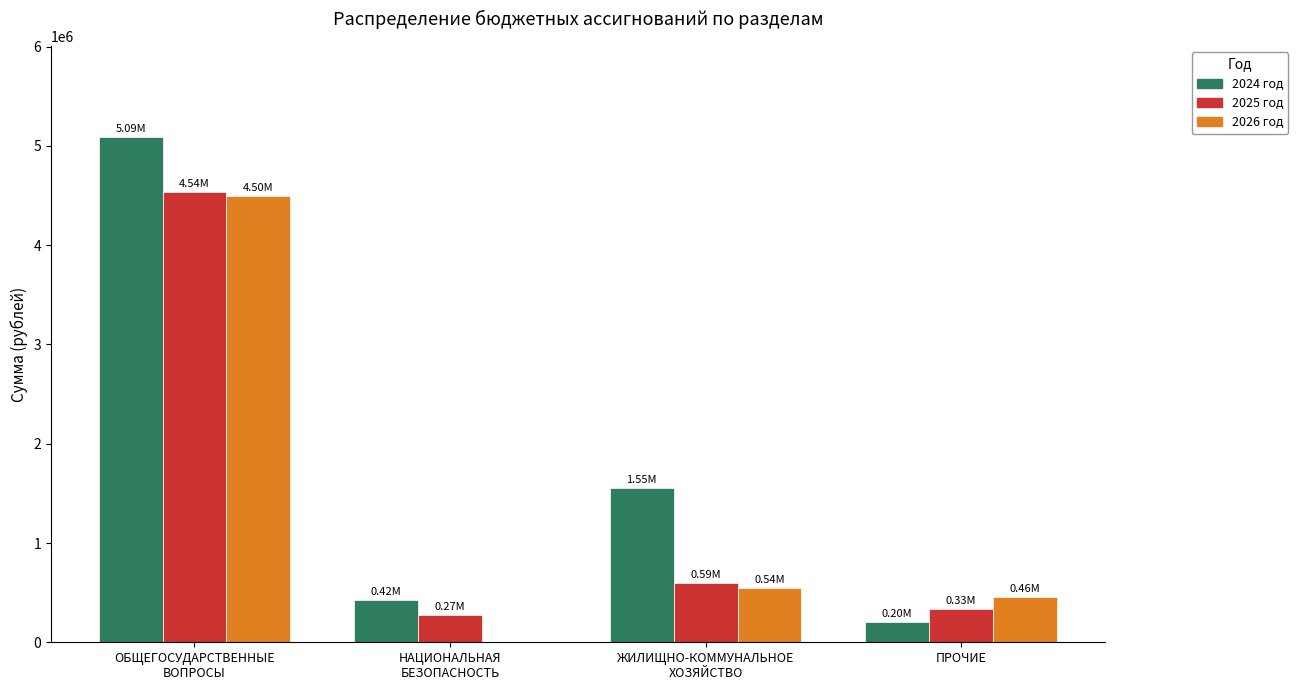

What is the sum of all 2024 год values?

7264060.1